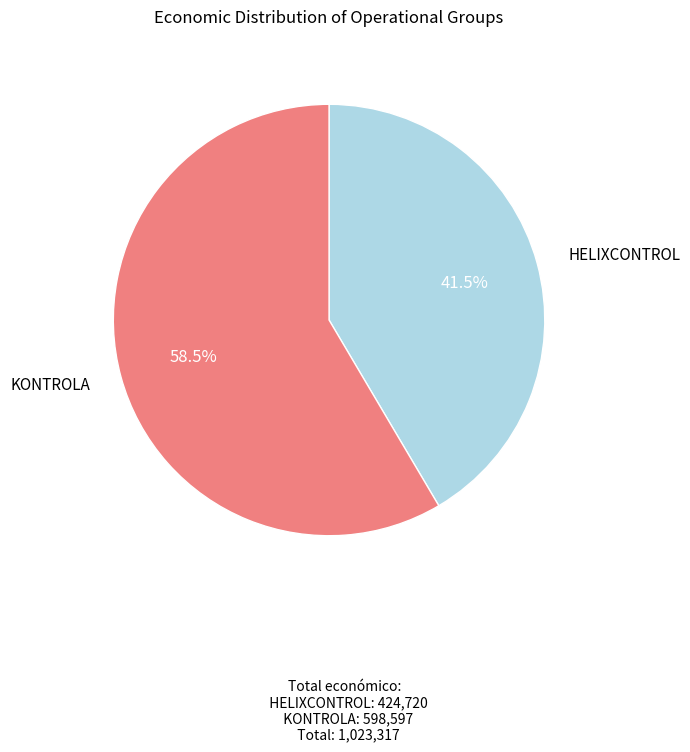

Count the number of slices in the pie.

2